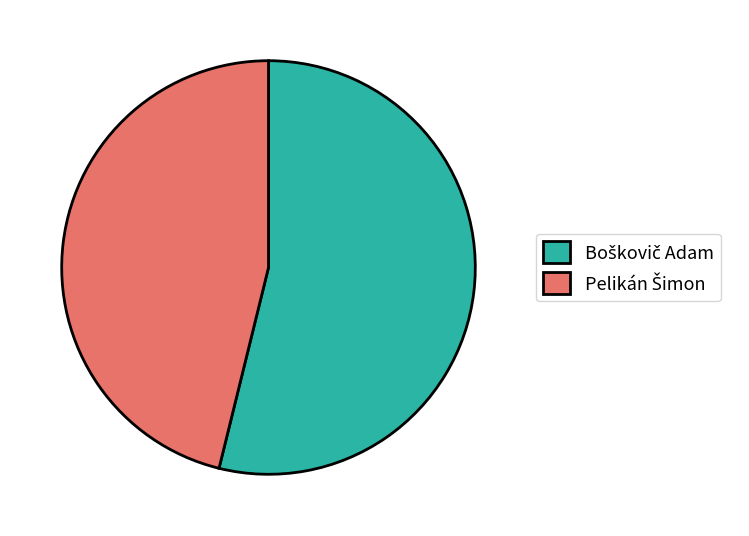

Is there any slice that represents more than half of the pie?

Yes